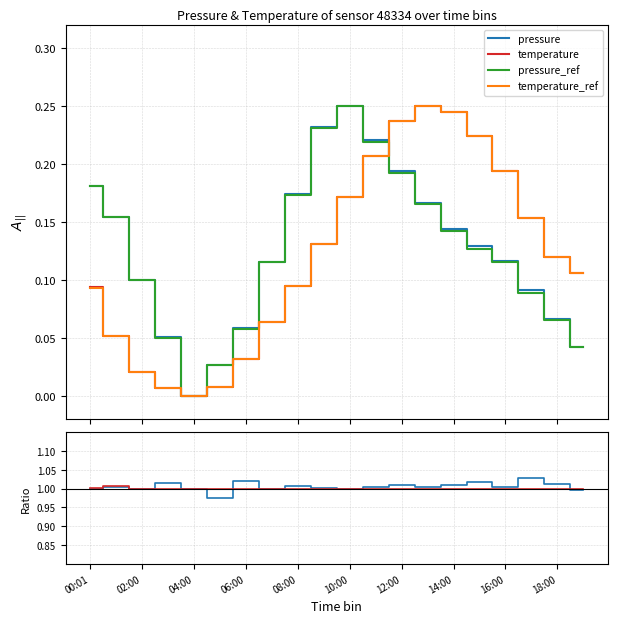

What is the value of the pressure ratio point at the 20th from the left?

1.0